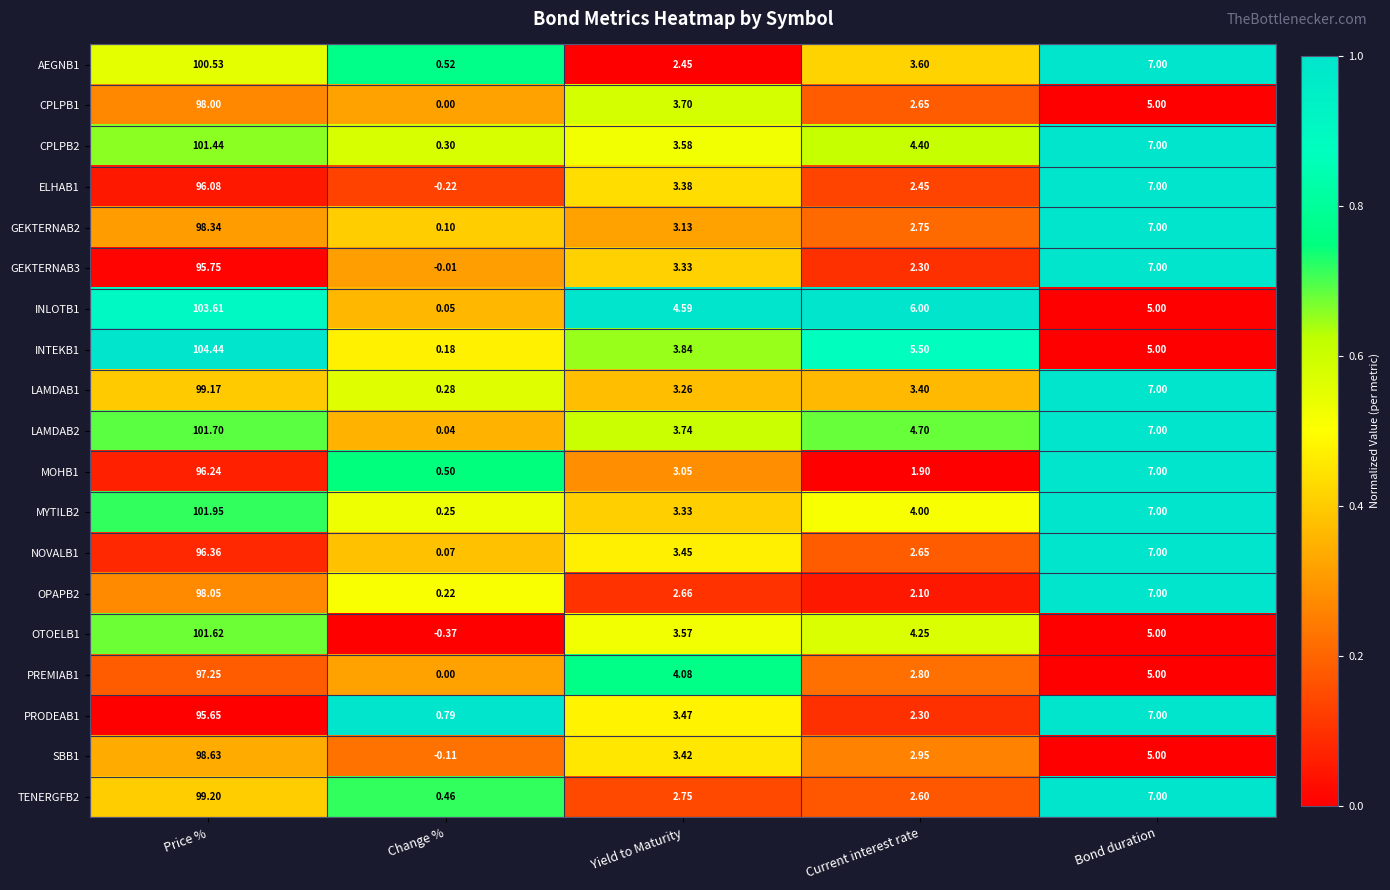

At which category is the sum across all series the highest?

Price %